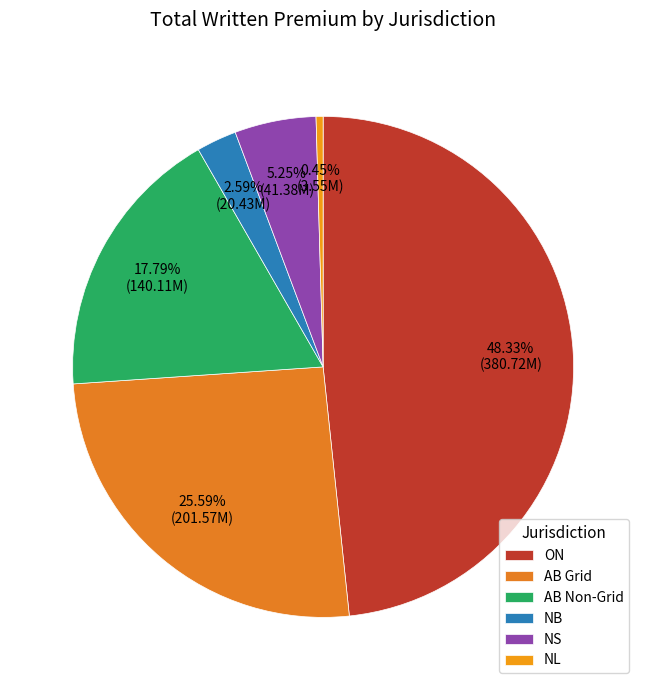

True or false: NS accounts for 20% of the total.

False